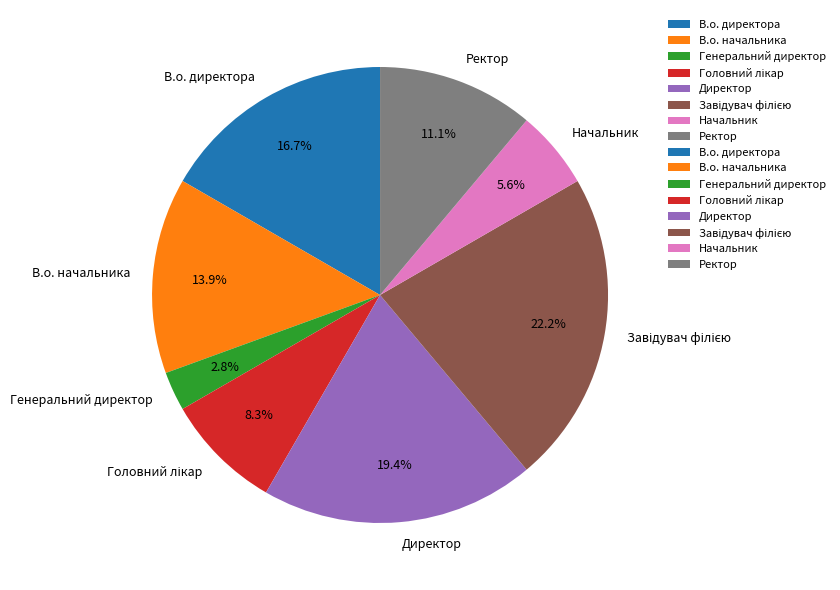

To the nearest percent, what percentage of the pie is Ректор?

11%